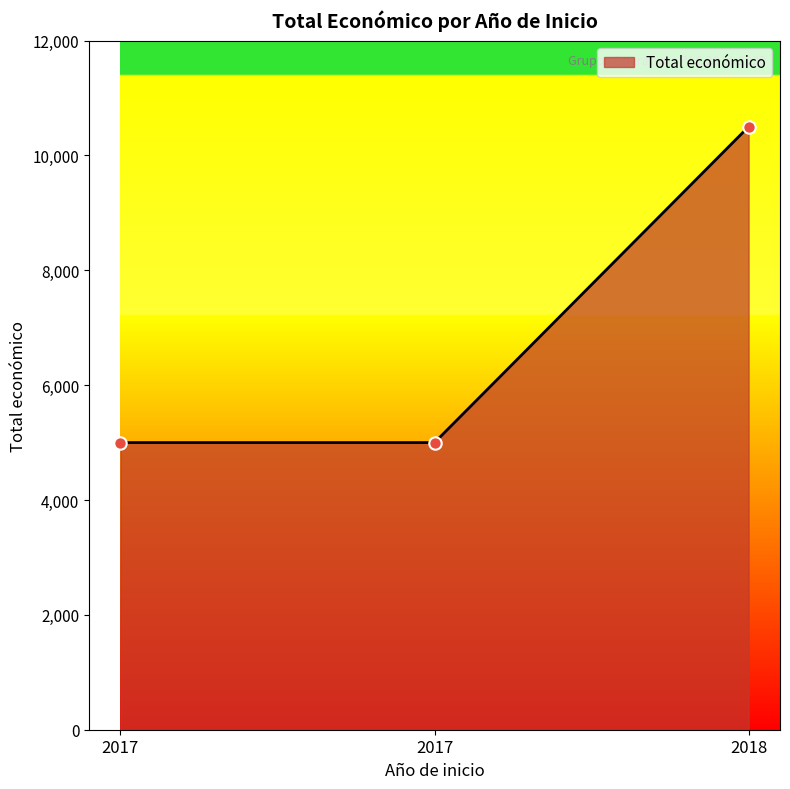

Which has a higher value, 2018 or 2017?

2018